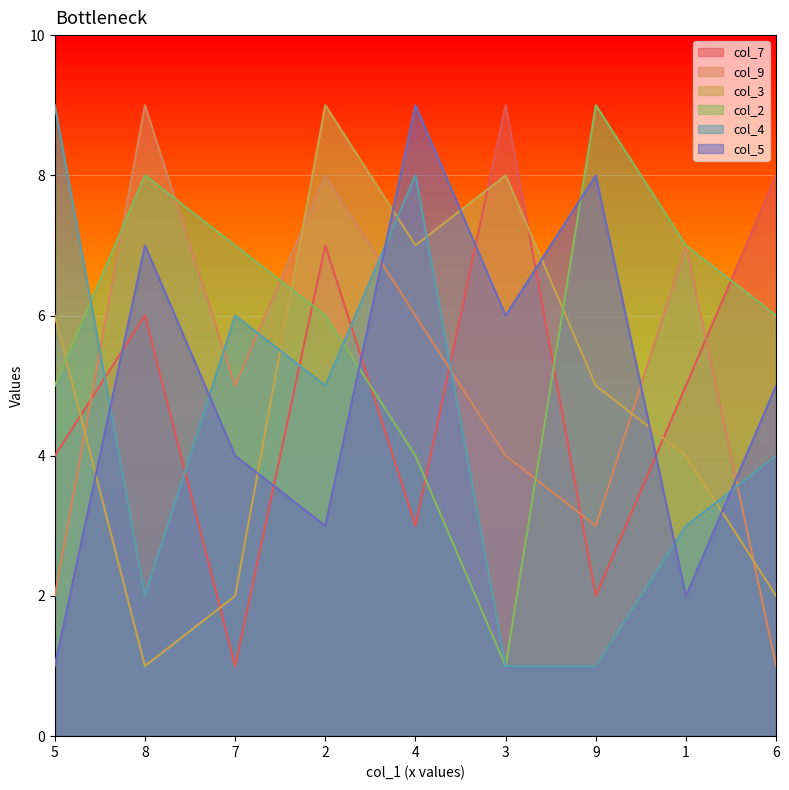

At which label does col_5 first exceed 5?

8